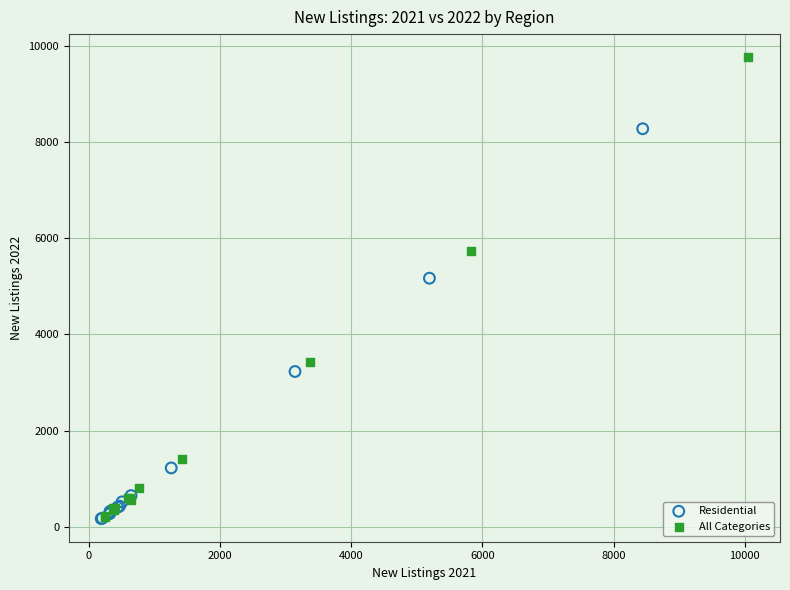

Which series contains the highest Y value?

All Categories